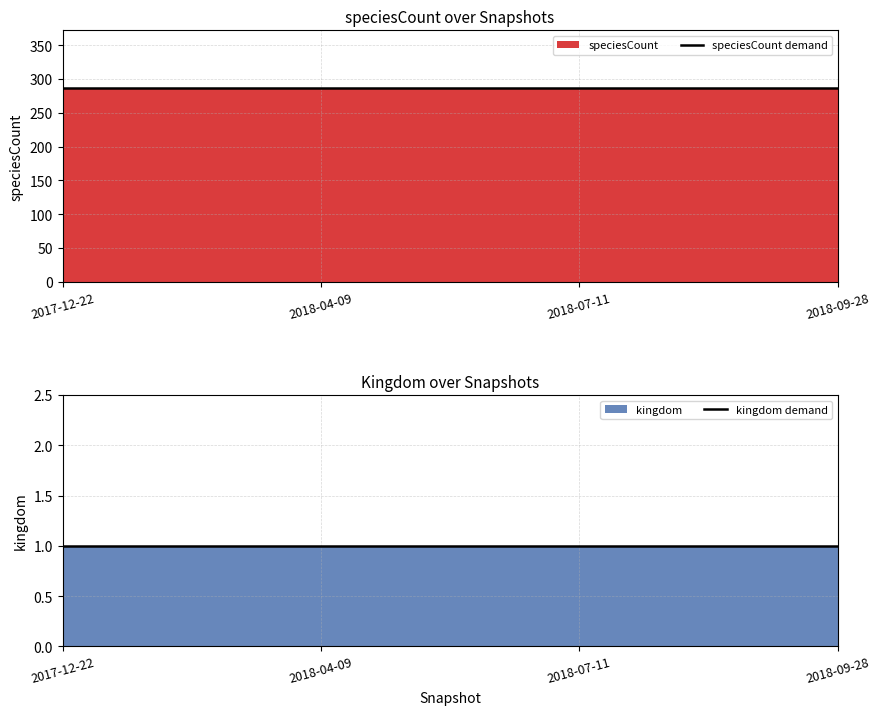

What is the total value across all series at 2018-04-09?

287